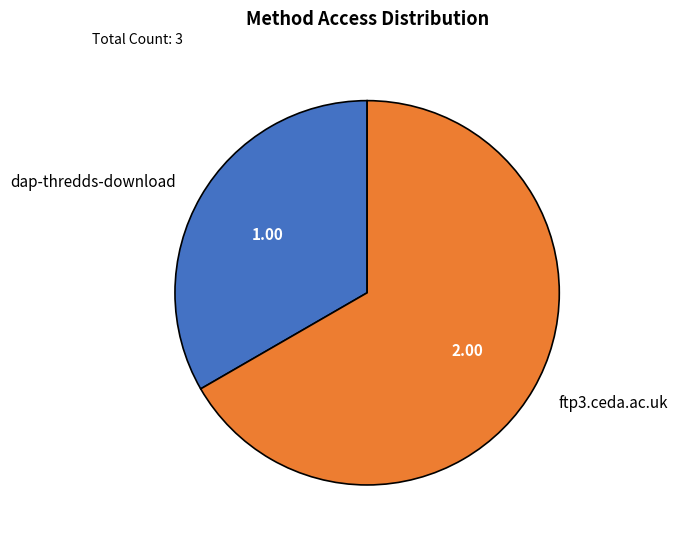

Do dap-thredds-download and ftp3.ceda.ac.uk together represent more than half of the pie?

Yes